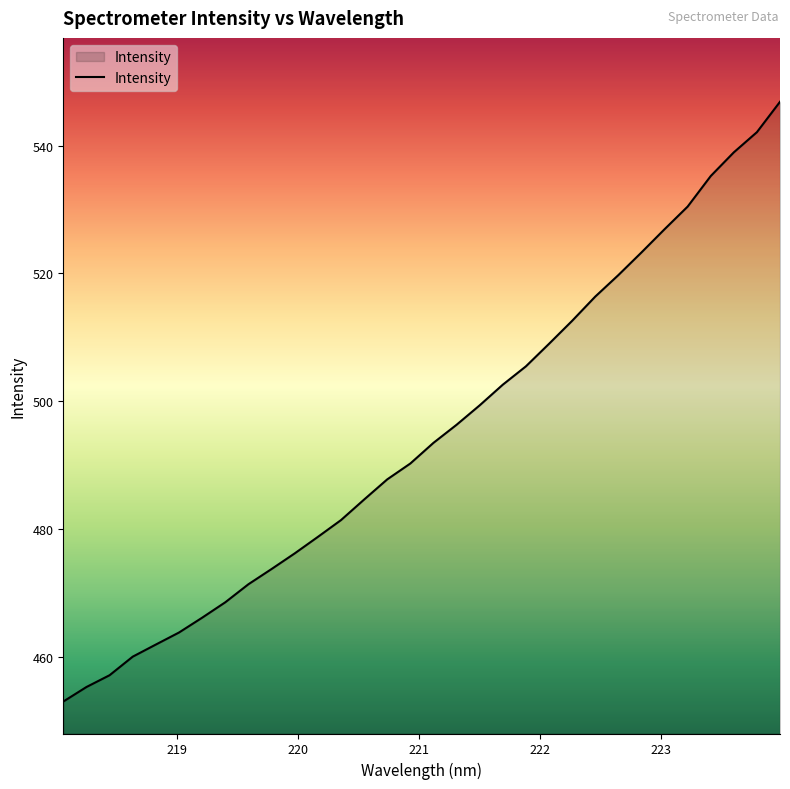

What is the difference between the maximum and minimum values?

93.9